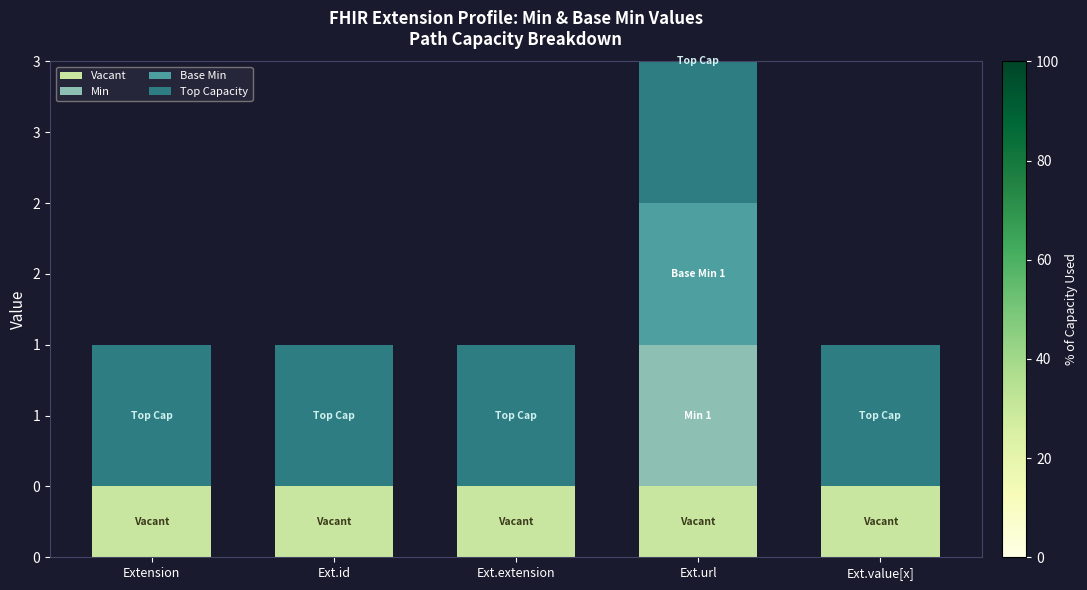

At which category is the sum across all series the highest?

Ext.url